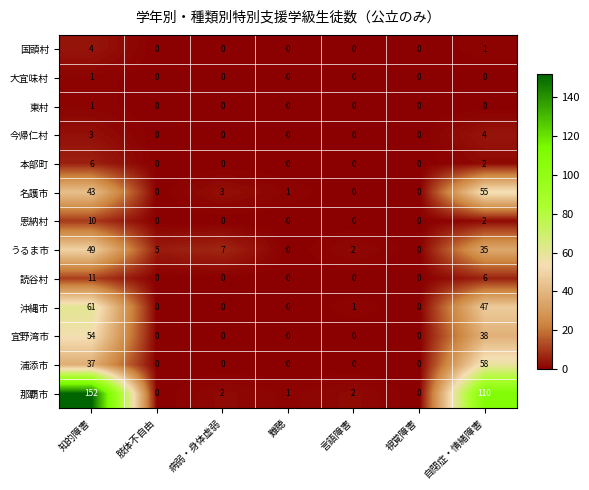

Which series changed the most between 難聴 and 言語障害?

うるま市